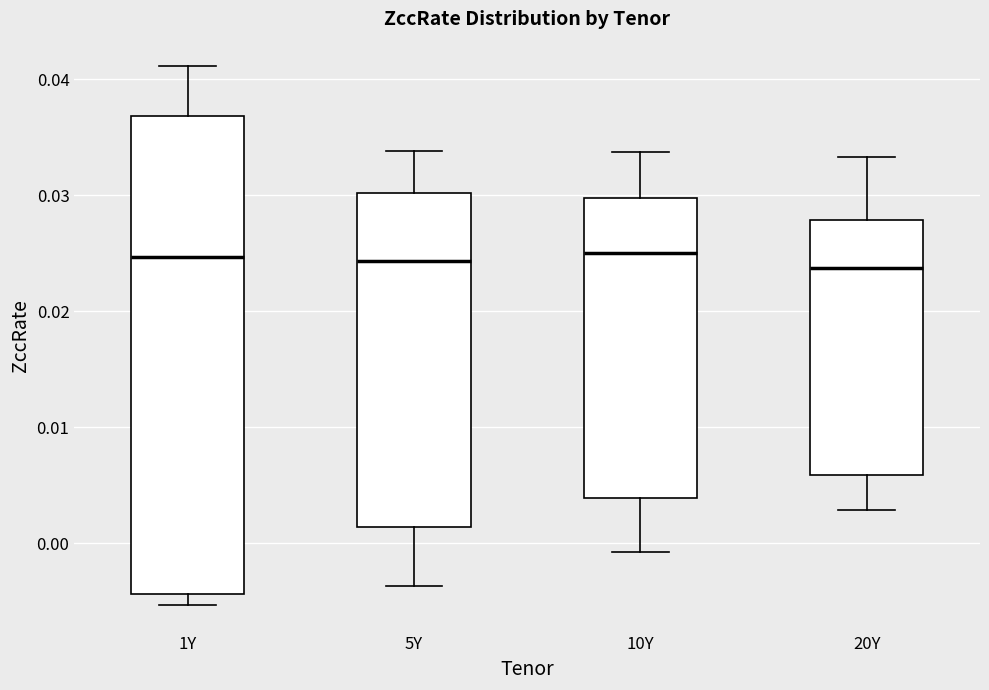

Reading left to right, read every box against the y-axis: the position of its median line, the range the box covers, and the ends of its whiskers. The values are not printed on the chart, so give them approximately, as read against the axis.

1Y: median 0.025, box -0.004 to 0.037, whiskers -0.005 to 0.041
5Y: median 0.024, box 0.001 to 0.030, whiskers -0.004 to 0.034
10Y: median 0.025, box 0.004 to 0.030, whiskers -0.001 to 0.034
20Y: median 0.024, box 0.006 to 0.028, whiskers 0.003 to 0.033